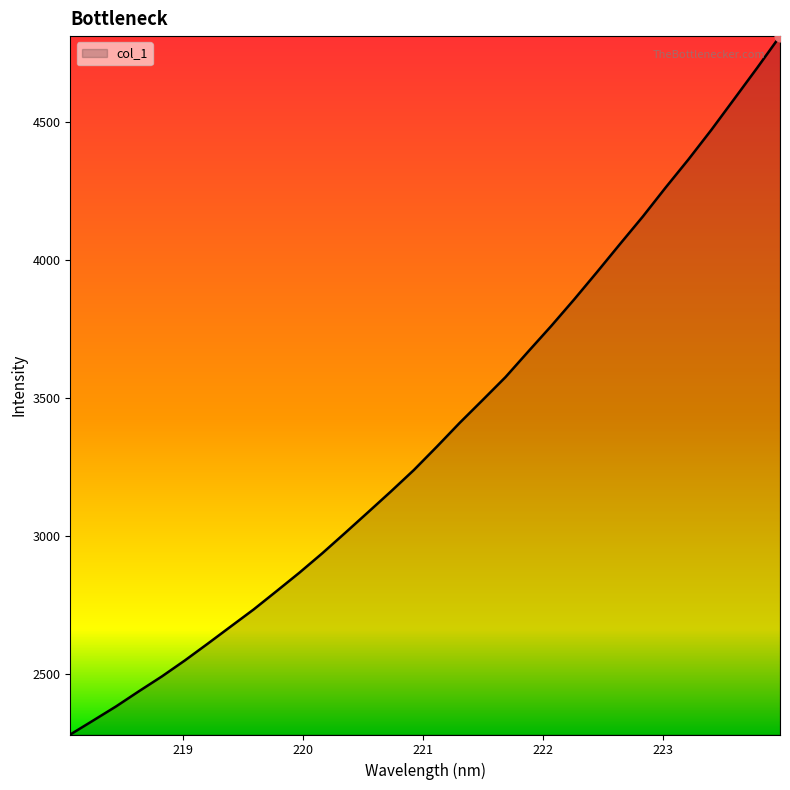

What is the minimum value shown in the chart?

2279.8